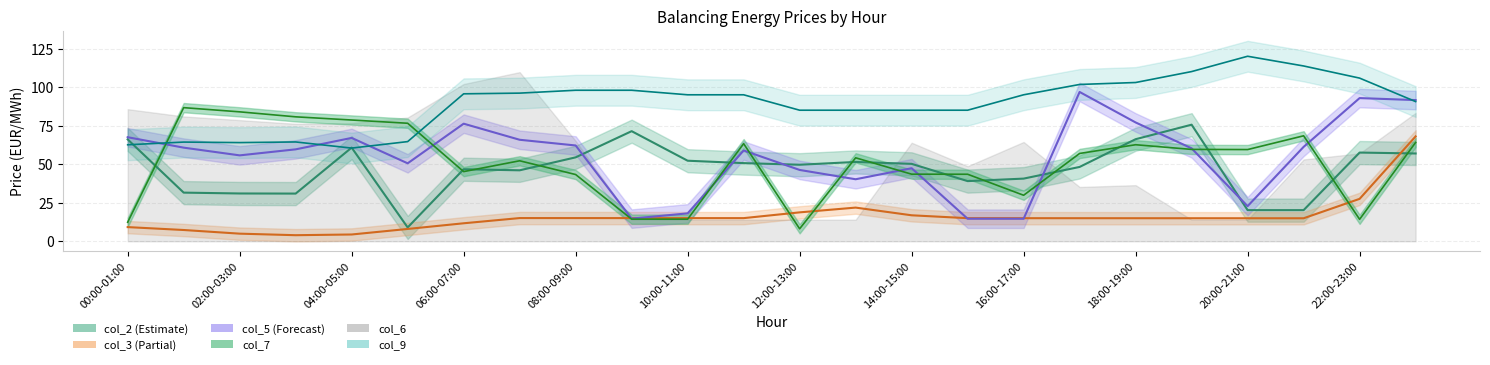

In col_2, how many points are lower than both neighbors (excluding endpoints)?

5